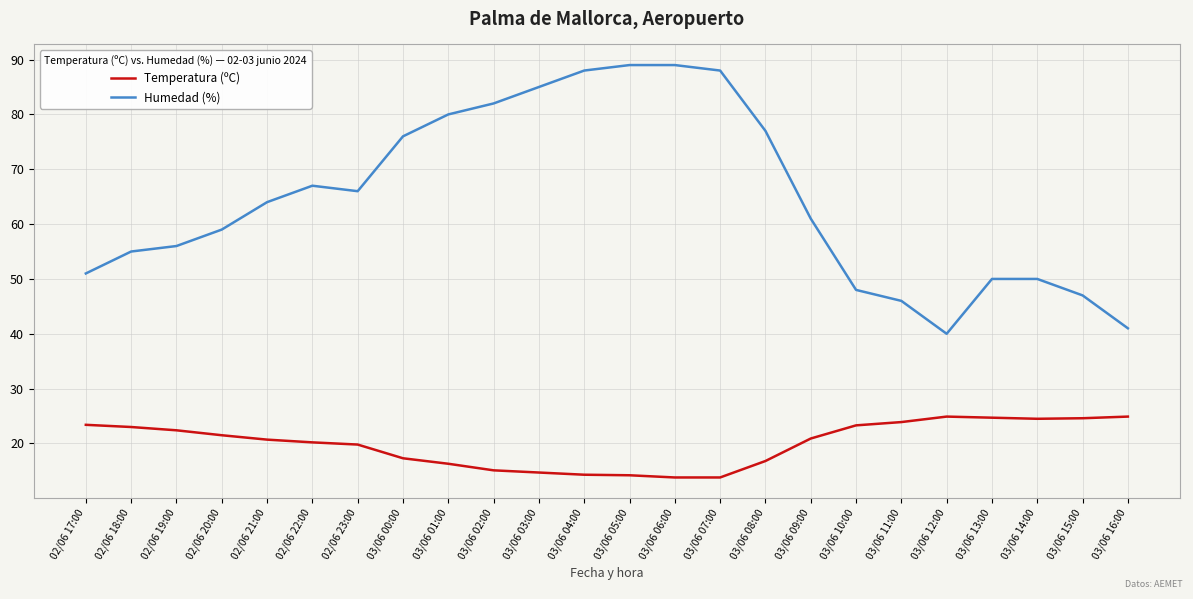

True or false: Temperatura (ºC) and Humedad (%) intersect in this chart.

False